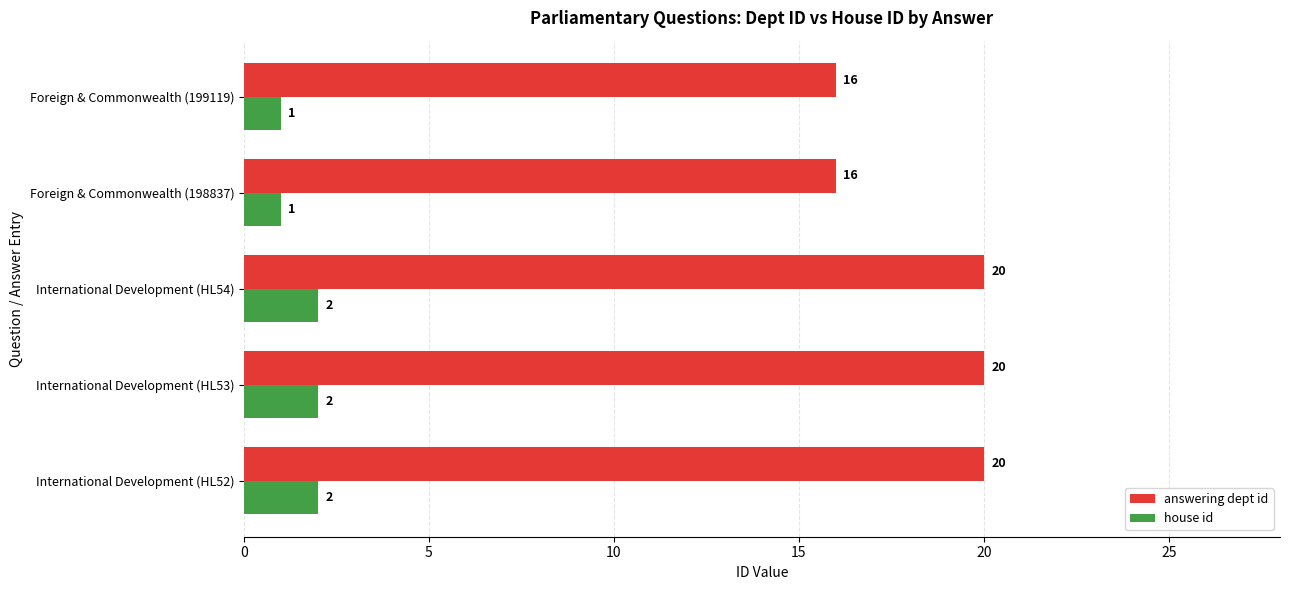

What are all the series names shown in the legend?

answering dept id, house id